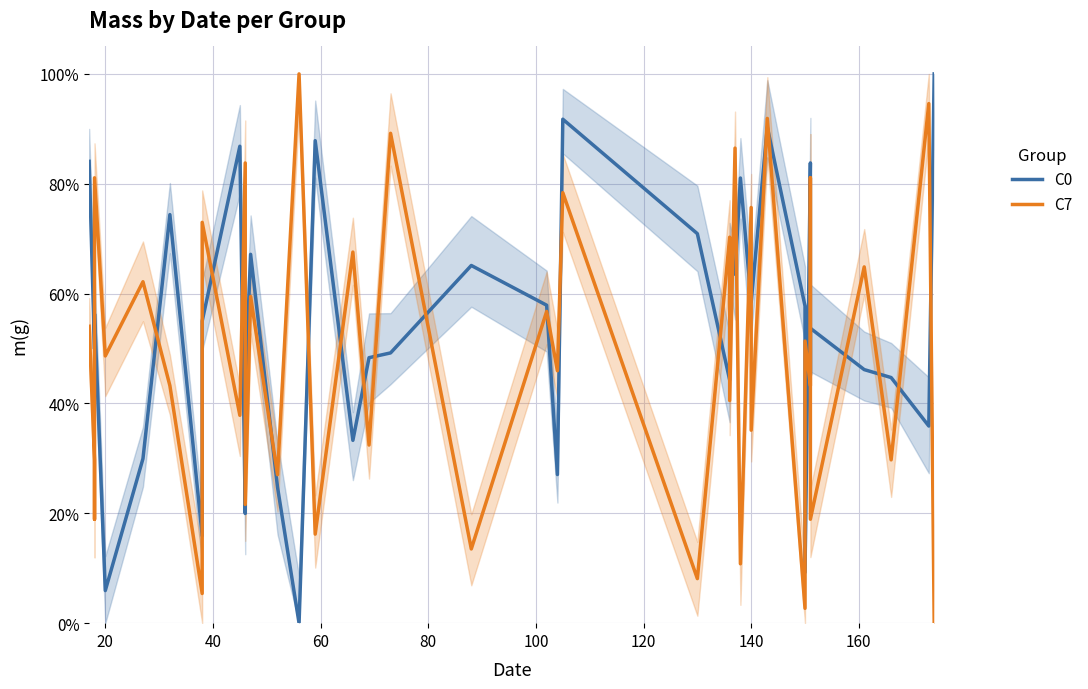

What is the highest value of the C0 series?

1.0